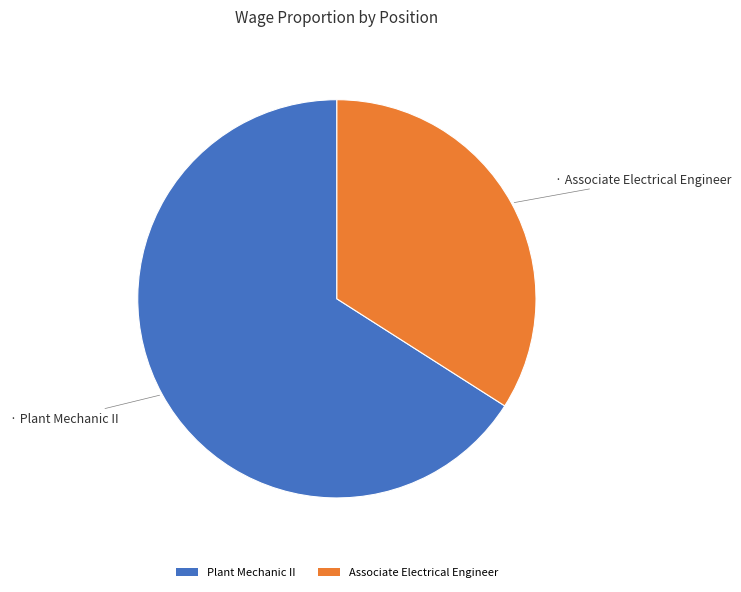

Which slice represents more than half of the pie?

Plant Mechanic II